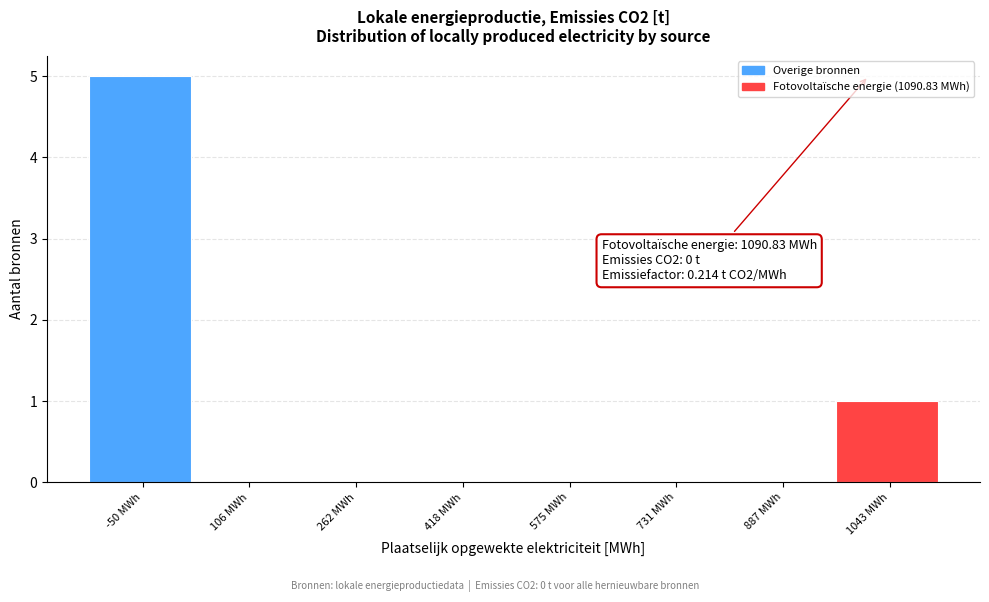

Reading left to right, what are all the values shown in this chart?

-50 MWh=5	106 MWh=0	262 MWh=0	418 MWh=0	575 MWh=0	731 MWh=0	887 MWh=0	1043 MWh=1